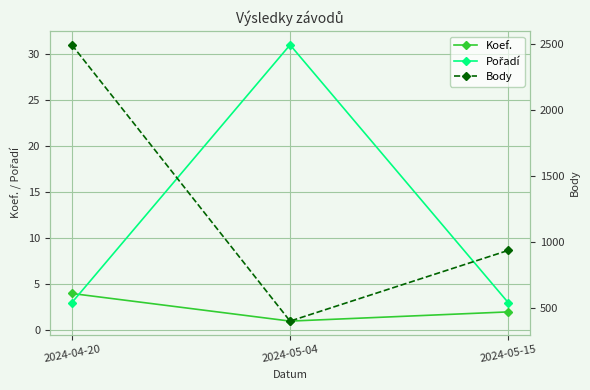

Reading left to right, what are all the values shown in this chart?

Koef.: 4	1	2
Pořadí: 3	31	3
Body: 2496	402	938